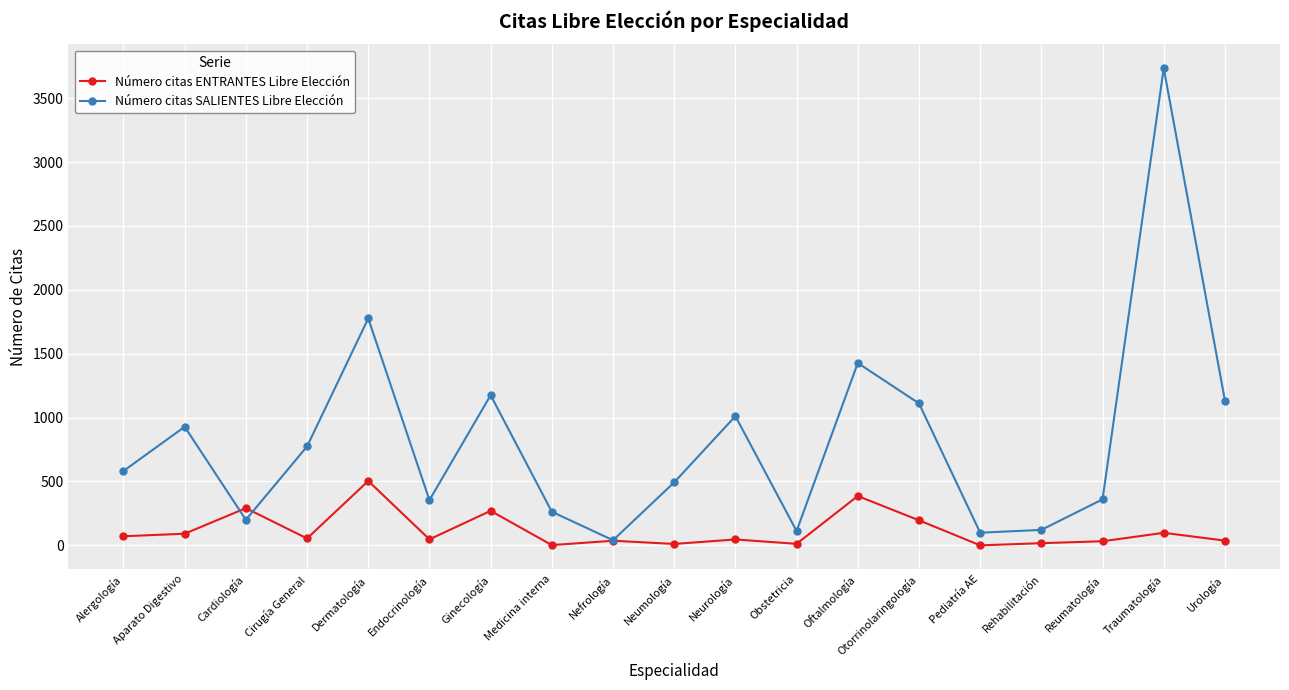

True or false: Número citas SALIENTES Libre Elección has more than 2 interior local peaks.

True